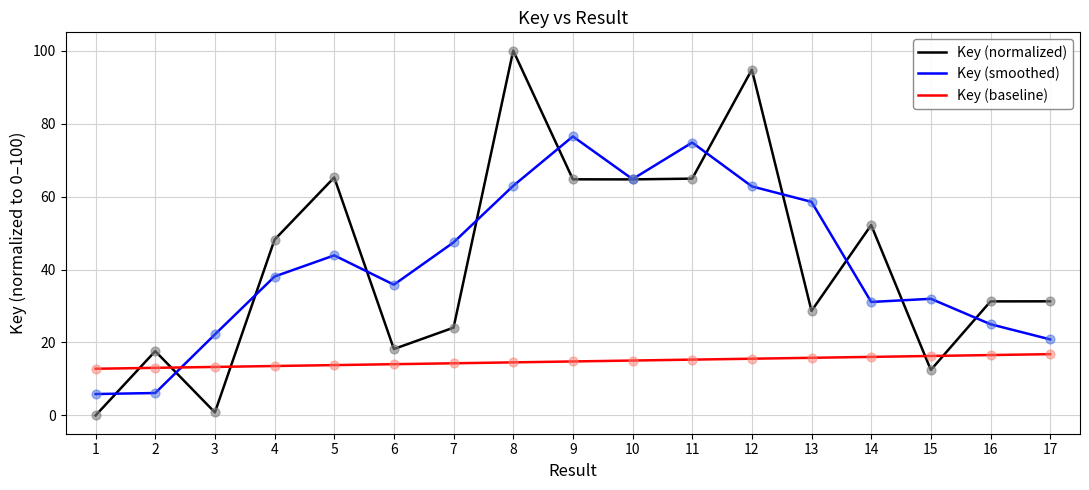

Which series has the largest range (max minus min)?

Key (normalized)